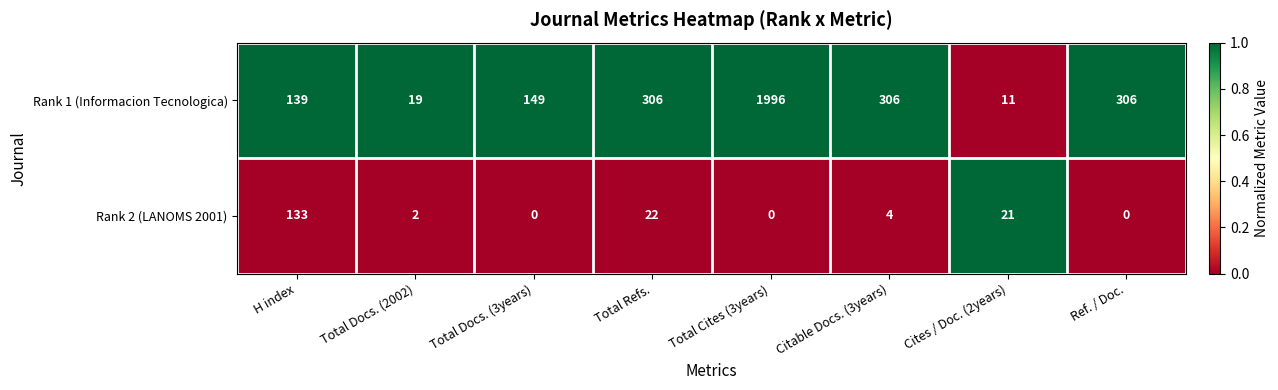

Reading left to right, transcribe all the data shown in this chart.

Rank 1 (Informacion Tecnologica): H index=139	Total Docs. (2002)=19	Total Docs. (3years)=149	Total Refs.=306	Total Cites (3years)=1996	Citable Docs. (3years)=306	Cites / Doc. (2years)=11	Ref. / Doc.=306
Rank 2 (LANOMS 2001): H index=133	Total Docs. (2002)=2	Total Docs. (3years)=0	Total Refs.=22	Total Cites (3years)=0	Citable Docs. (3years)=4	Cites / Doc. (2years)=21	Ref. / Doc.=0